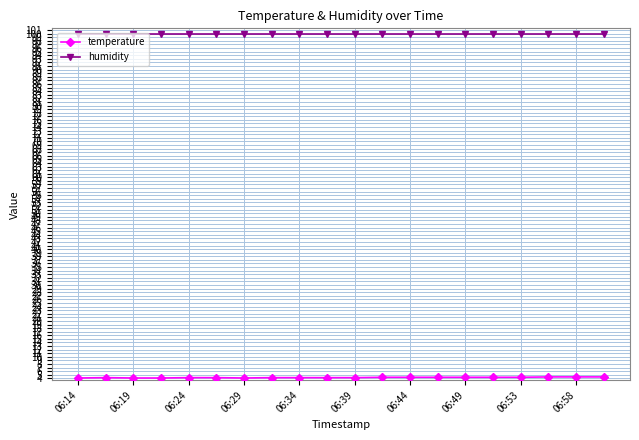

What is the sum of all humidity values?

1998.0